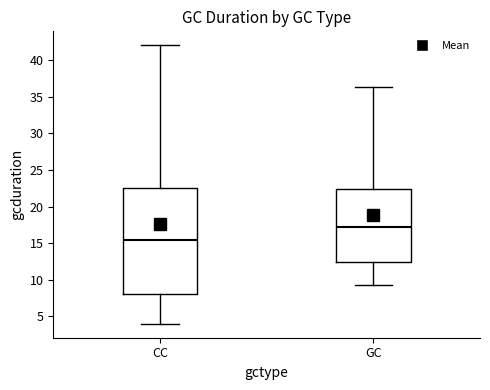

Which box has the highest median line?

GC